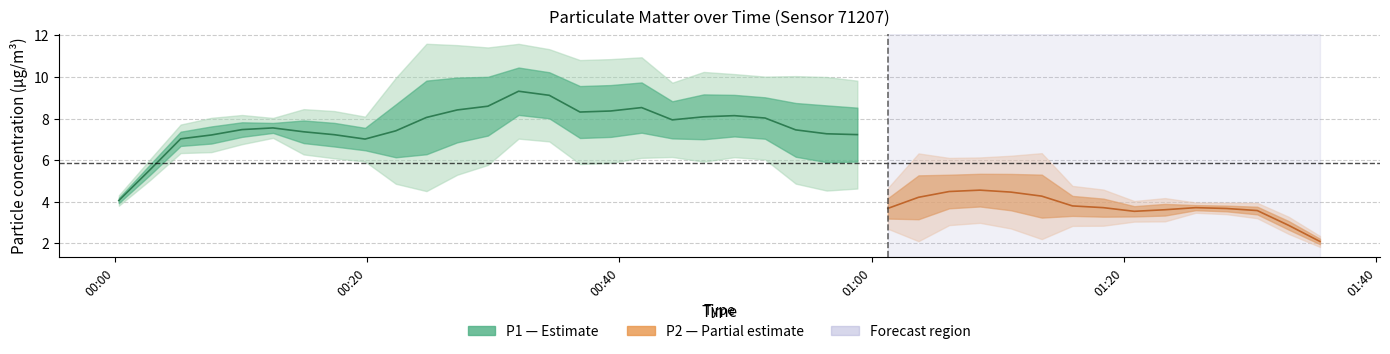

Is this an area chart (filled region under the line)?

No